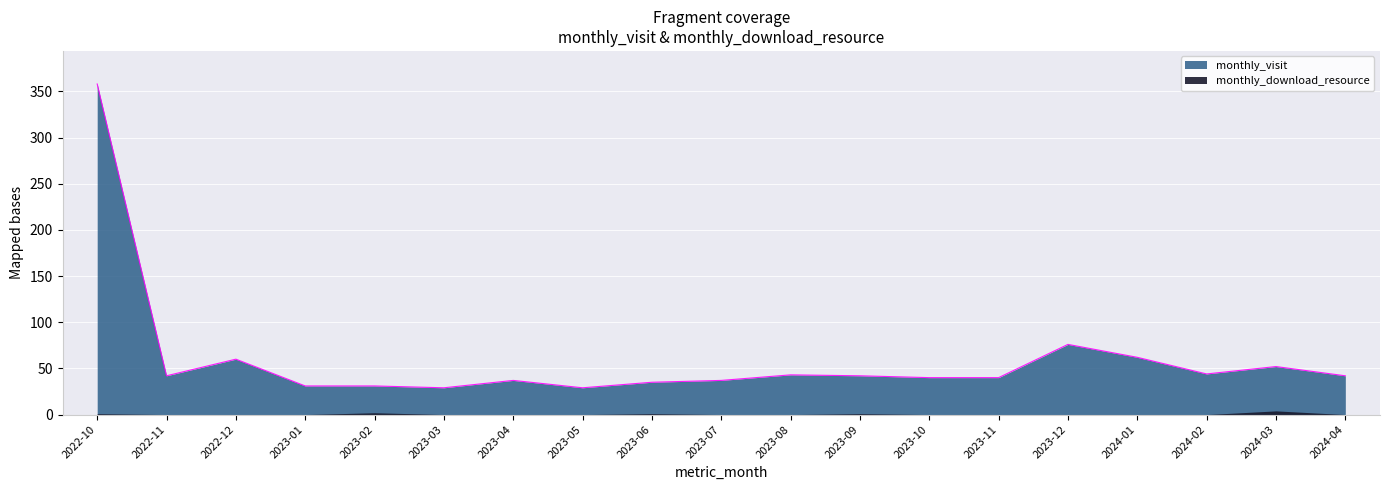

What is the maximum value shown in the chart?

358